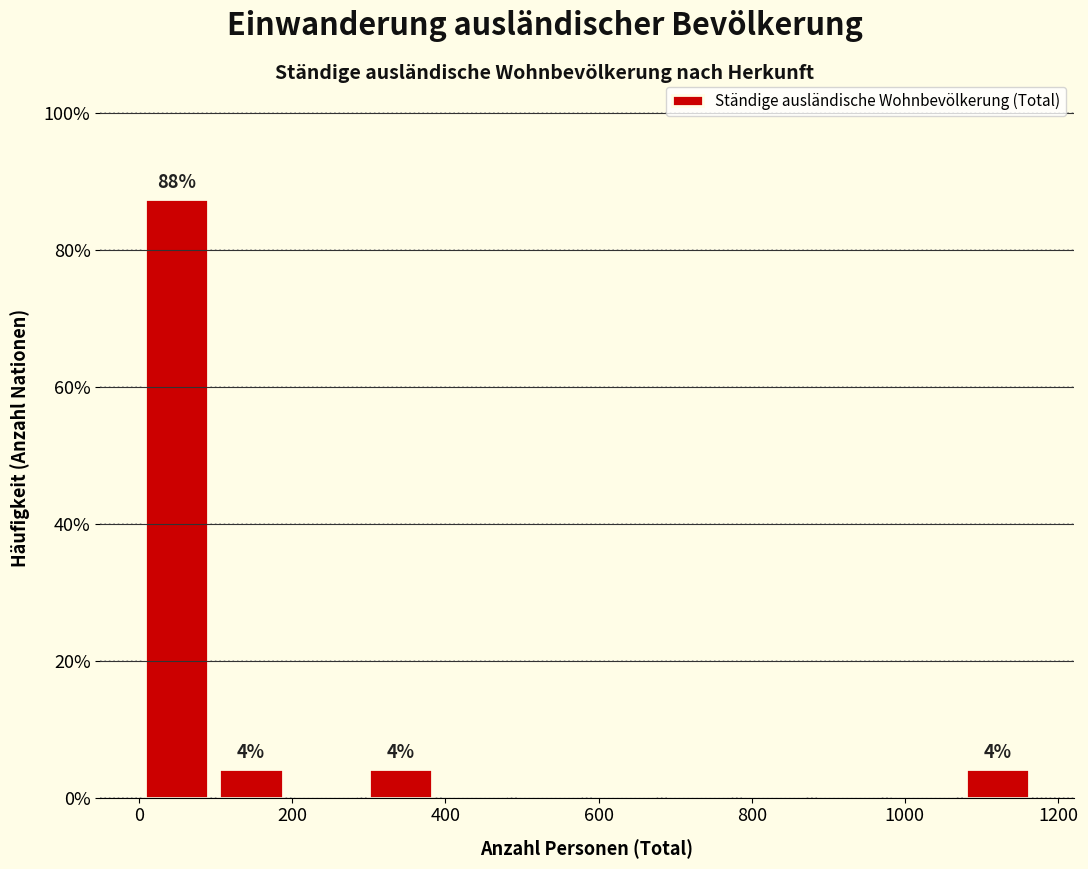

Which range on the x-axis has the tallest bar?

0 to 100